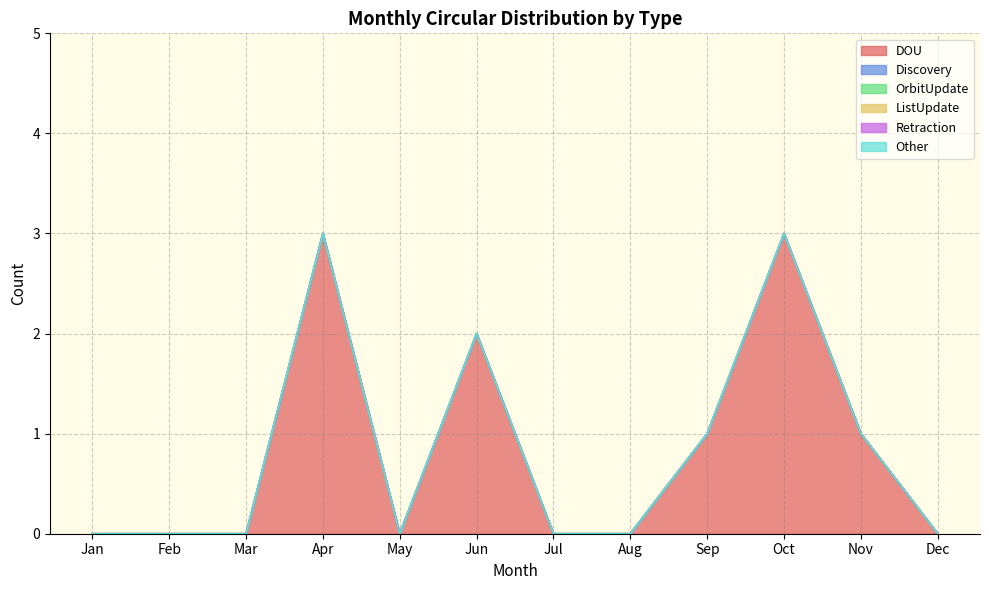

Reading left to right, transcribe all the data shown in this chart.

DOU: 0	0	0	3	0	2	0	0	1	3	1	0
Discovery: 0	0	0	0	0	0	0	0	0	0	0	0
OrbitUpdate: 0	0	0	0	0	0	0	0	0	0	0	0
ListUpdate: 0	0	0	0	0	0	0	0	0	0	0	0
Retraction: 0	0	0	0	0	0	0	0	0	0	0	0
Other: 0	0	0	0	0	0	0	0	0	0	0	0